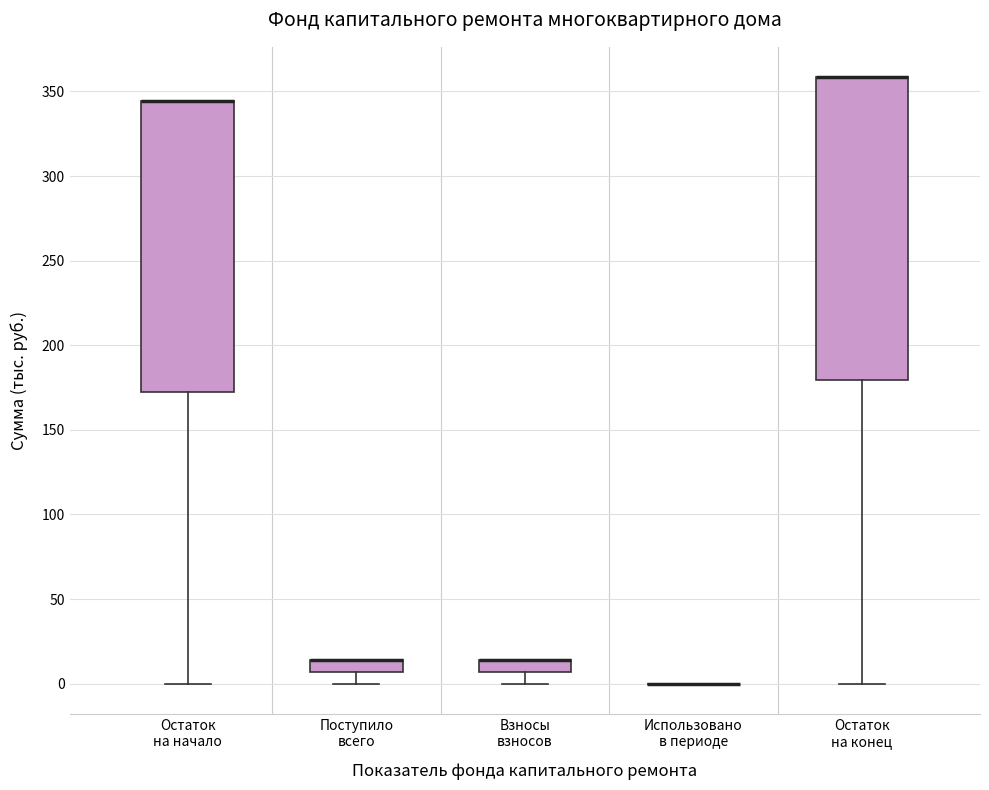

Which box is the tallest, from its lower edge to its upper edge?

Остаток на конец